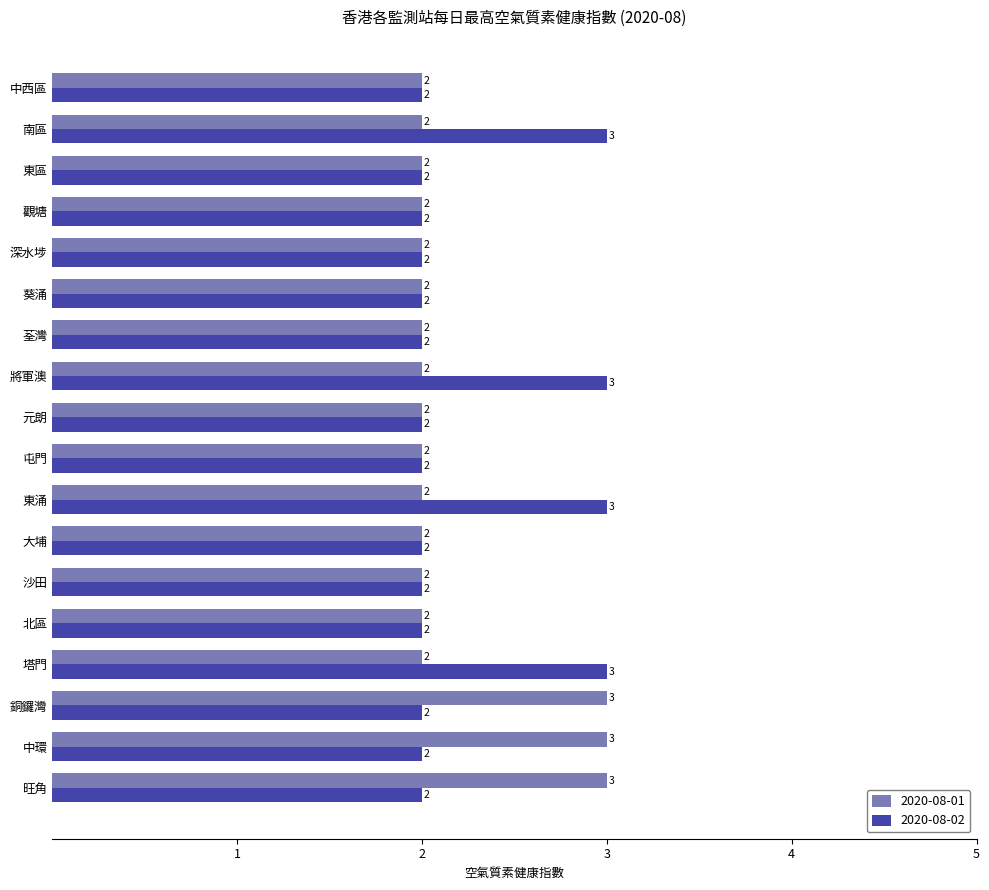

Rank the series at 將軍澳 from highest to lowest value.

2020-08-02, 2020-08-01